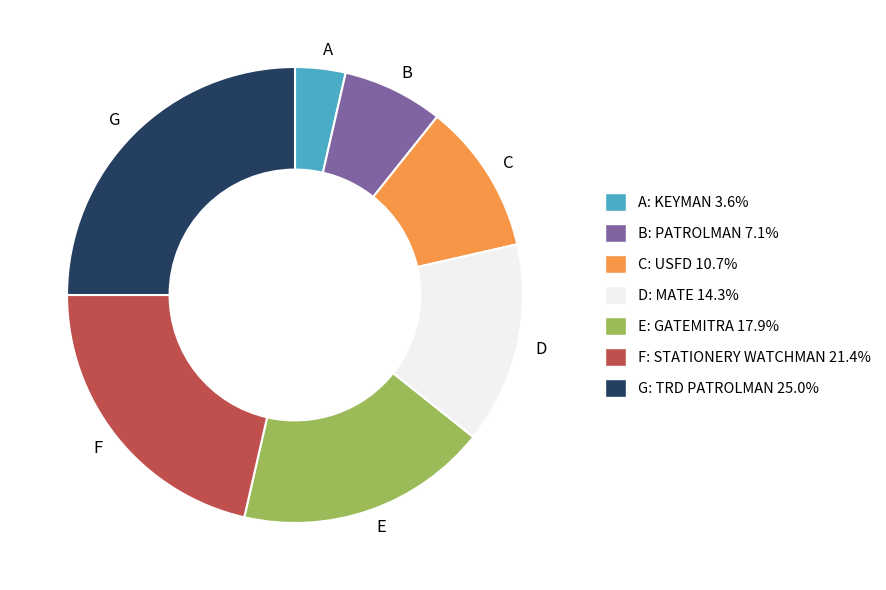

Is the sum of G and A greater than half?

No